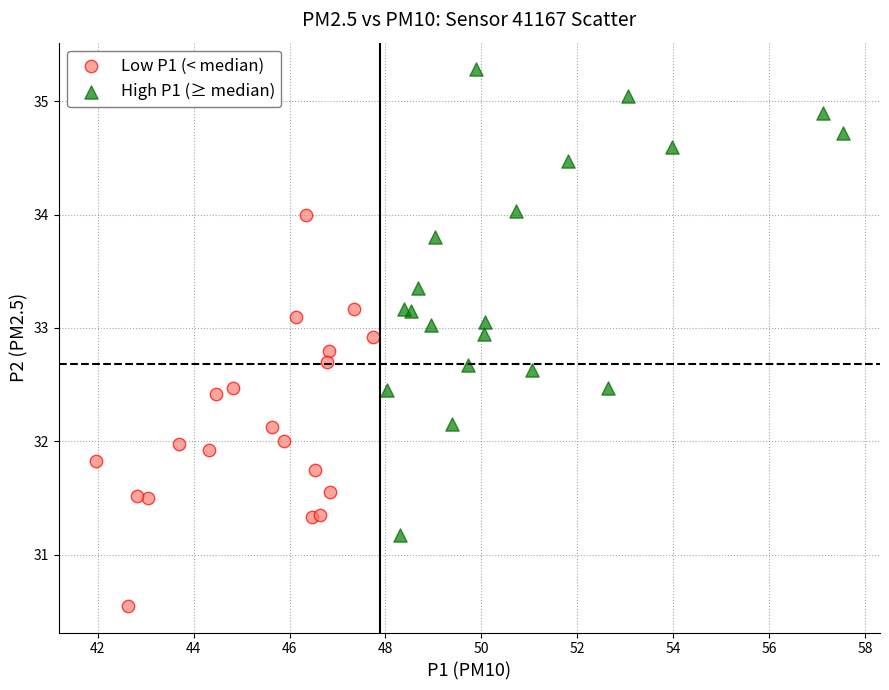

What are all the series names shown in the legend?

Low P1 (< median), High P1 (≥ median)